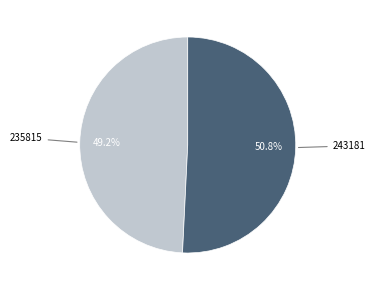

To the nearest percent, what portion does 243181 represent?

51%